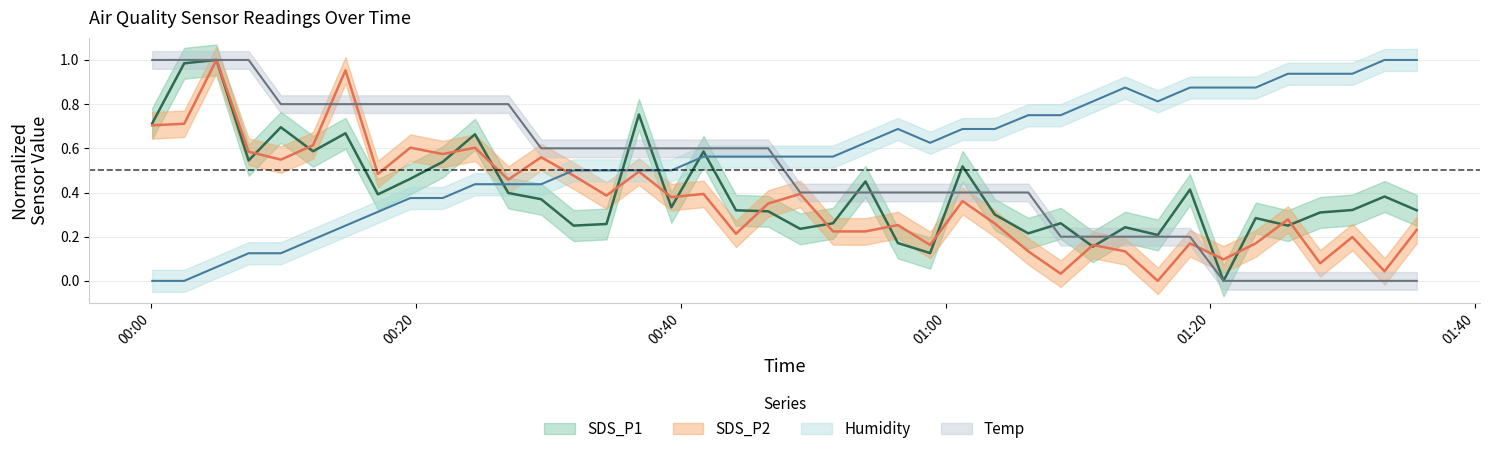

What is the value of the Temp point at the 9th from the left?

0.8